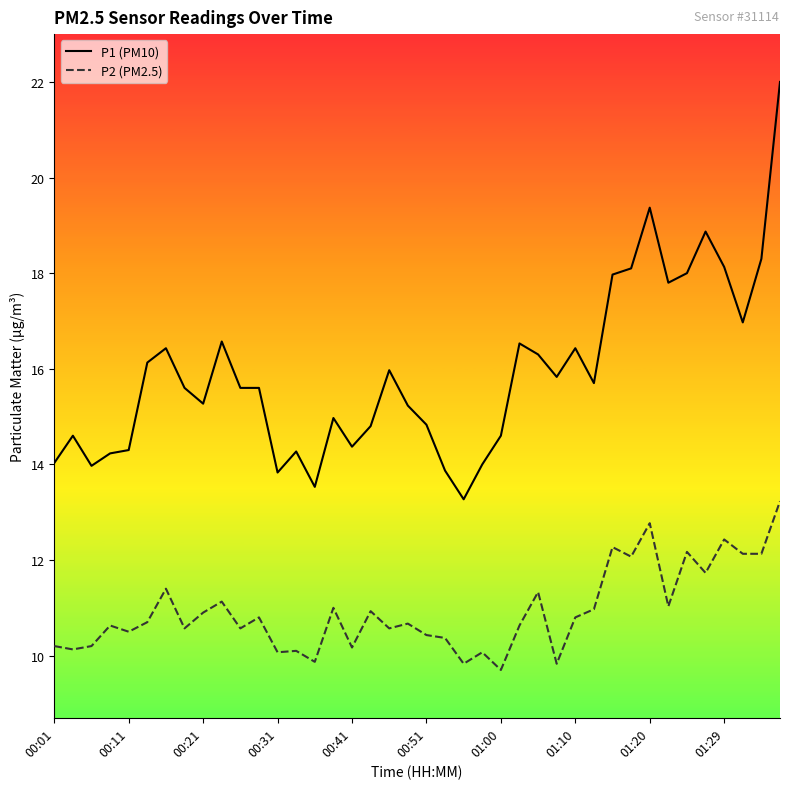

What is the minimum value for P1 (PM10)?

13.3